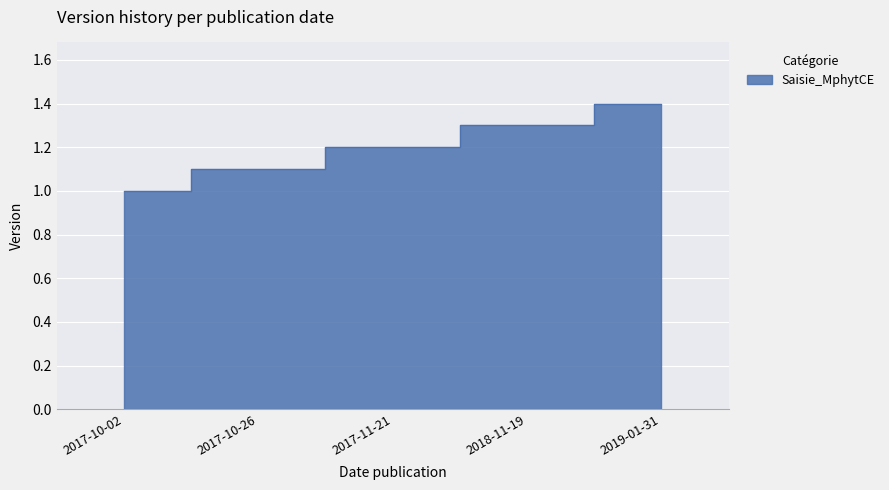

What is the change in value from 2017-11-21 to 2019-01-31?

+0.2